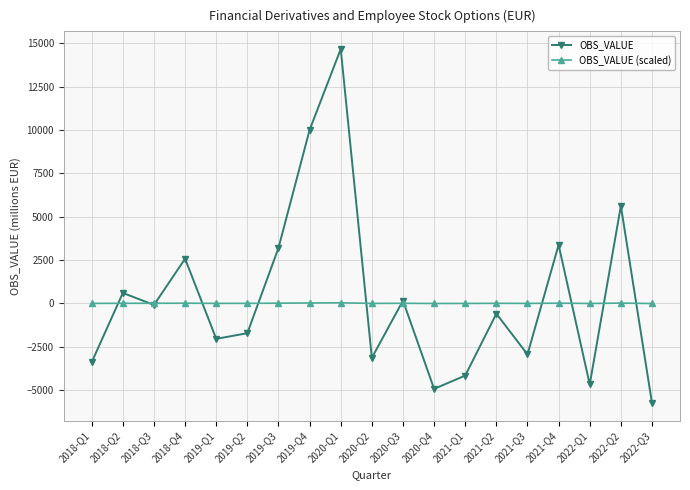

At which category is the sum across all series the highest?

2020-Q1